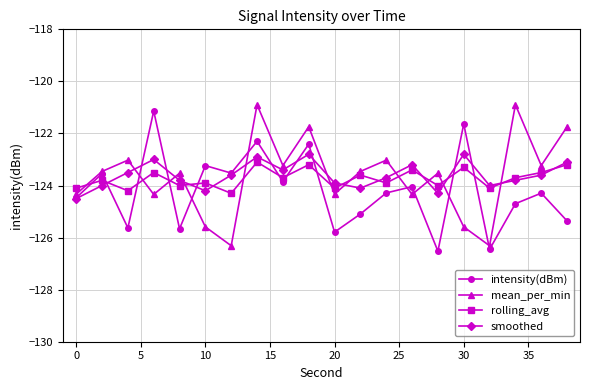

What is the smallest value displayed?

-126.5